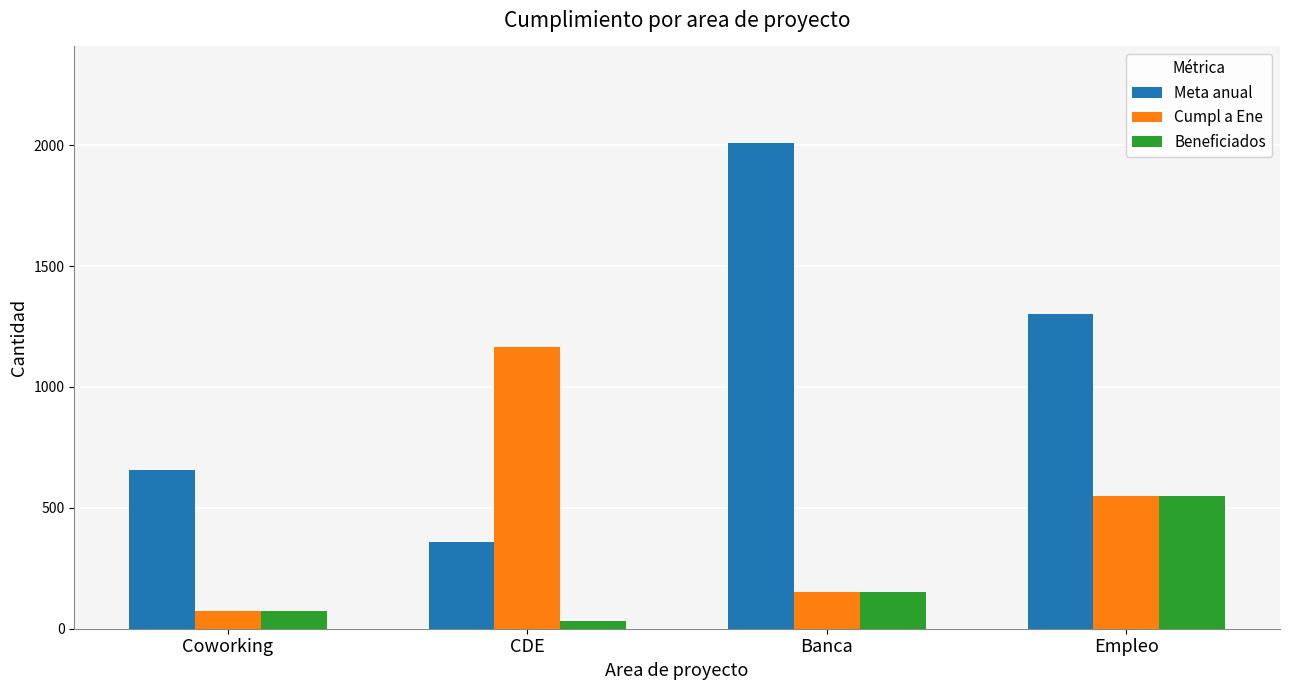

What is the label of the 3rd bar from the right?

CDE